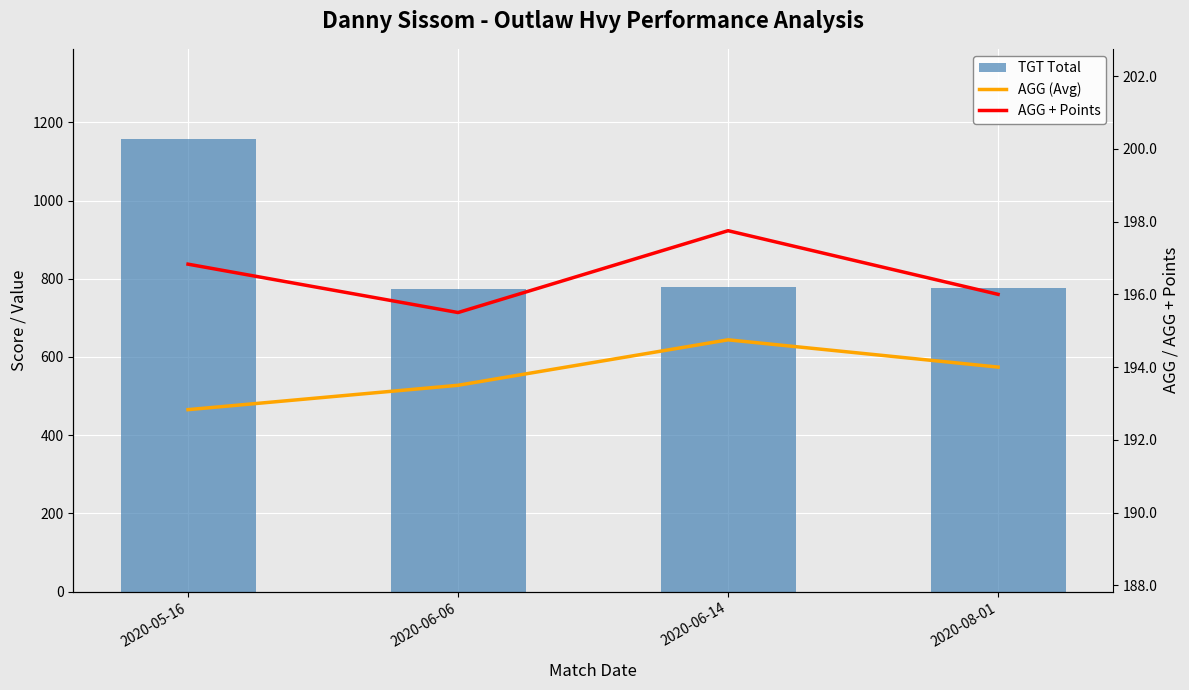

Which has a higher value, 2020-06-06 or 2020-06-14?

2020-06-14